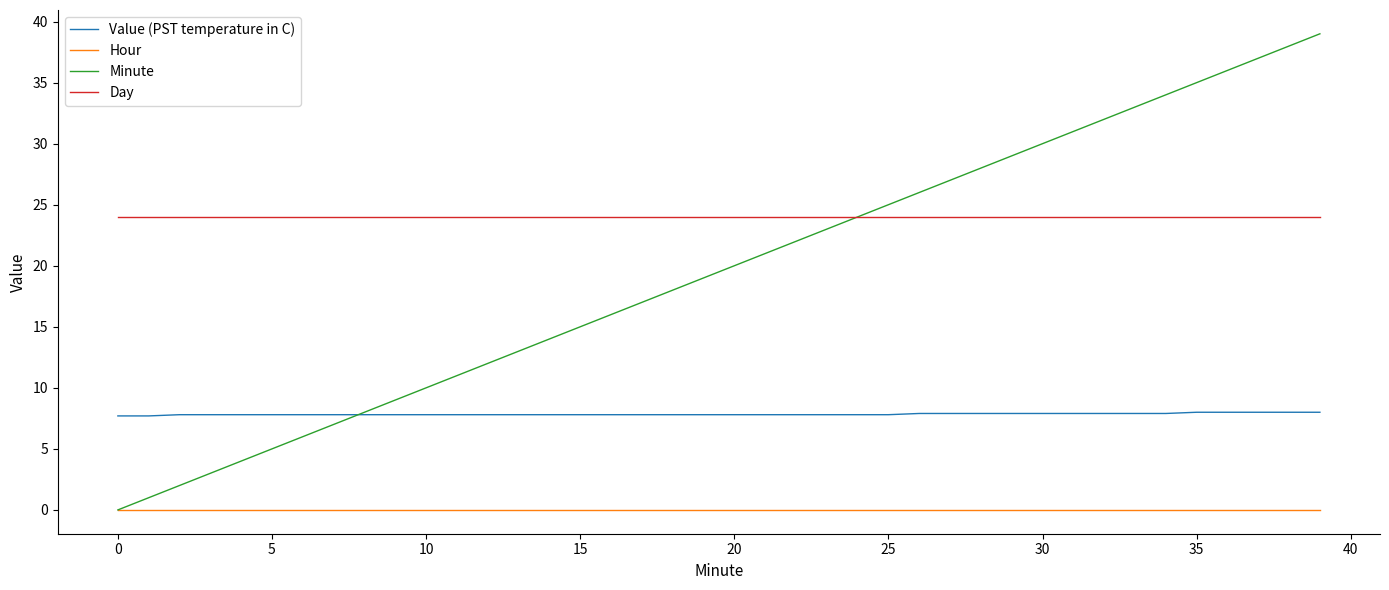

List the series in order of their overall mean, lowest first.

Hour, Value (PST temperature in C), Minute, Day